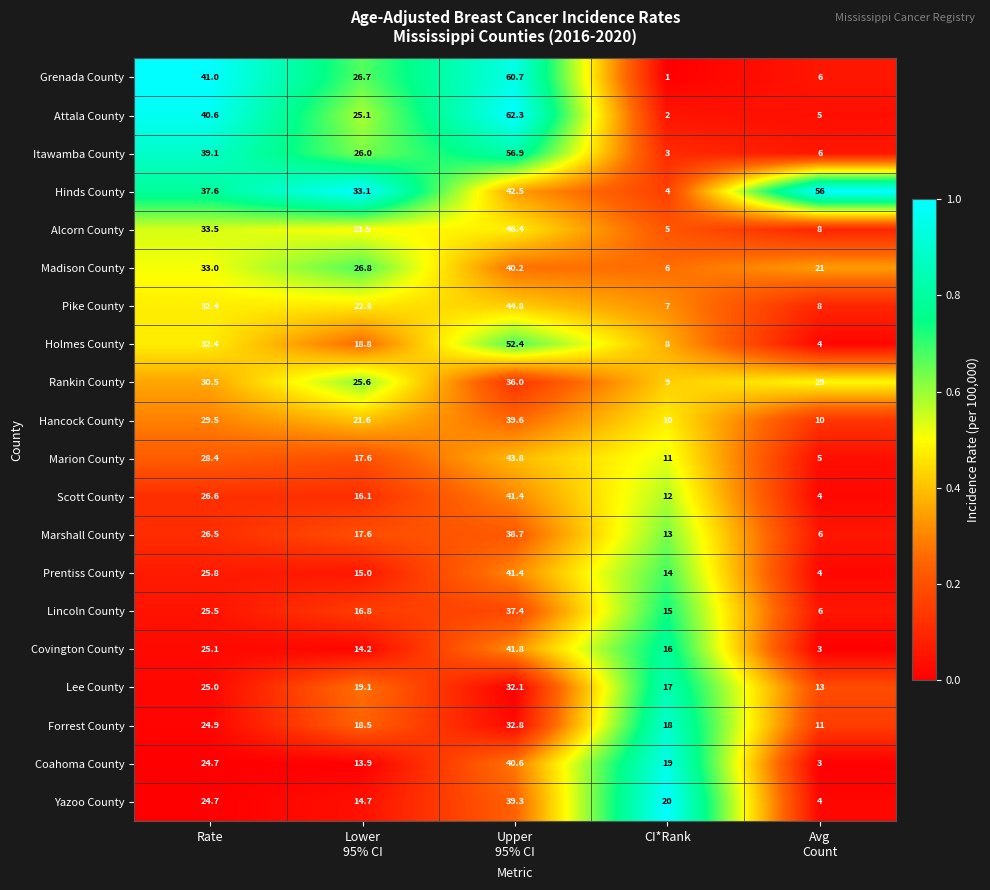

Which series changed the most between Rate and Avg
Count?

Attala County